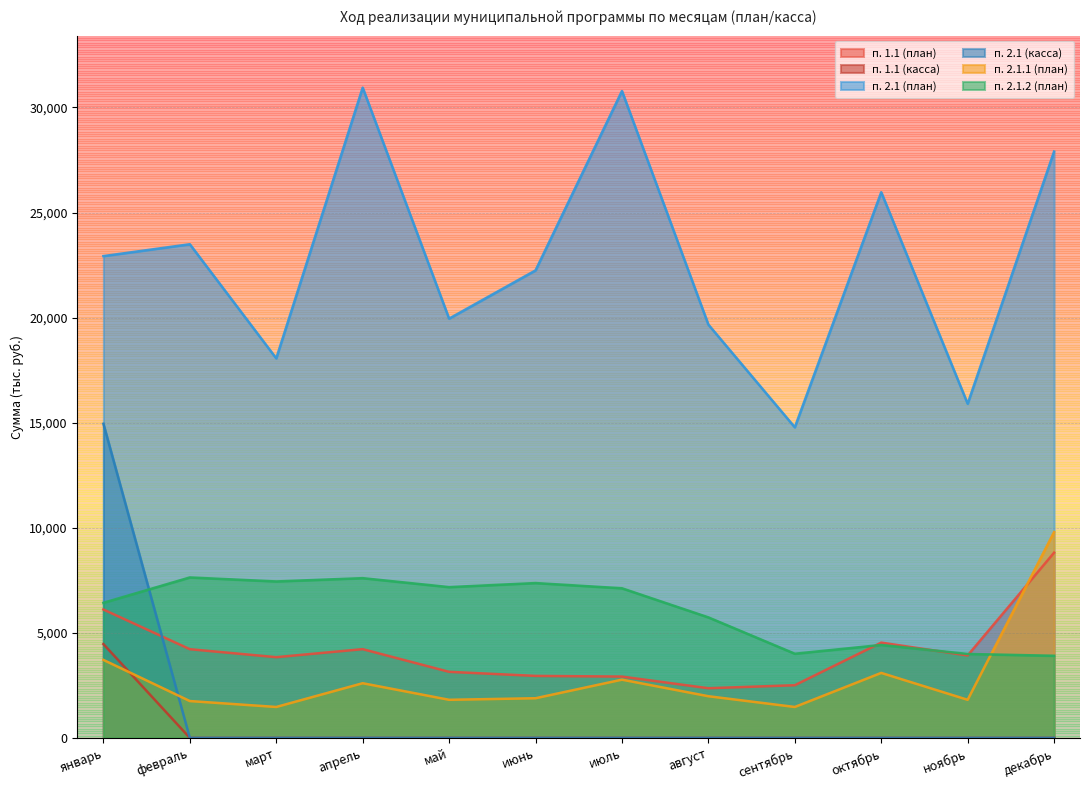

The value of п. 2.1.2 (план) at сентябрь is 4005.2. True or false?

True